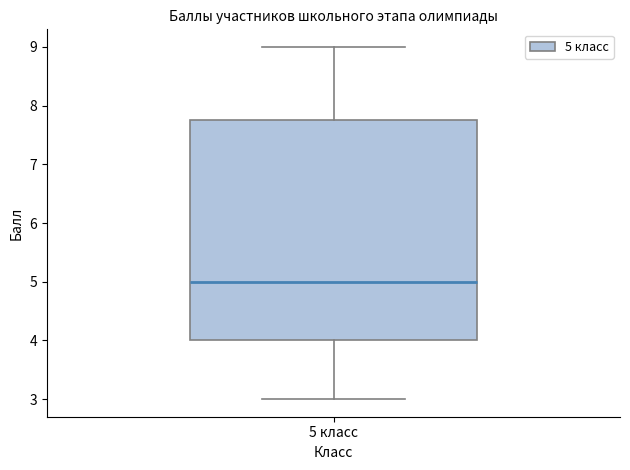

Read this box plot against the y-axis: the position of the median line, the range covered by the box, and the ends of both whiskers. The values are not printed on the chart, so give them approximately, as read against the axis.

median 5.0, box 4.0 to 7.8, whiskers 3.0 to 9.0